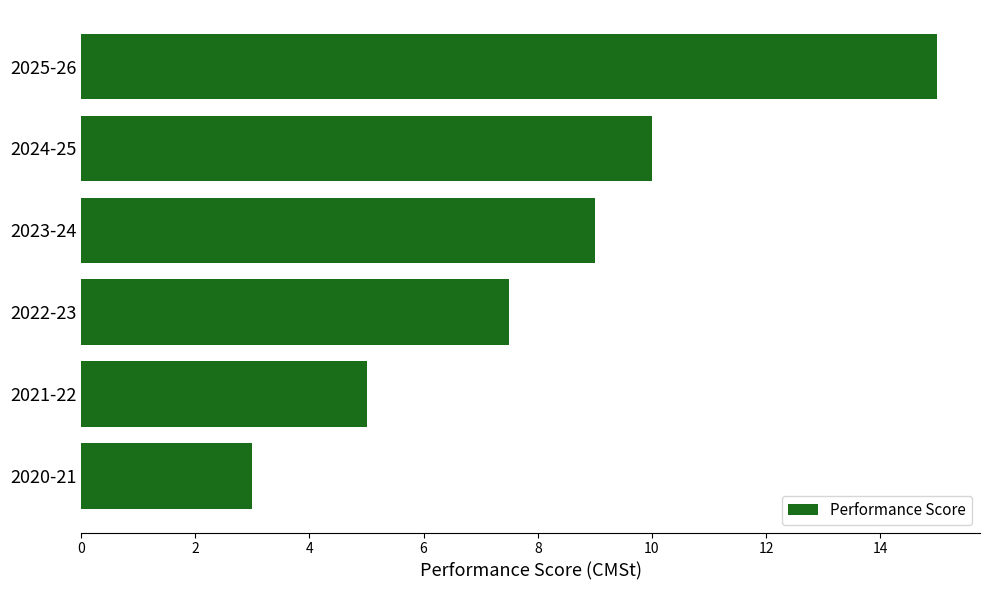

Reading top to bottom, transcribe all the data shown in this chart.

15.0	10.0	9.0	7.5	5.0	3.0